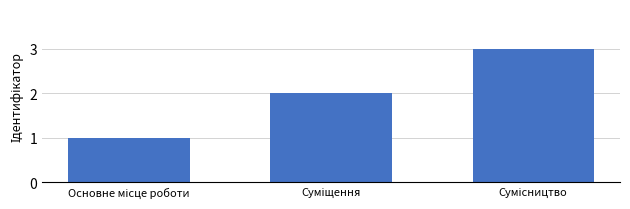

Count the values in the range 1 to 3.

3